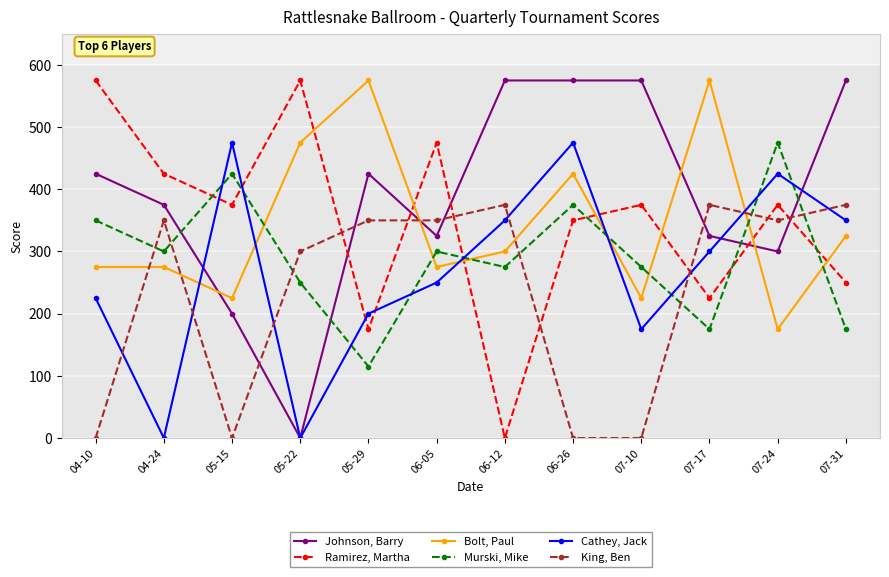

Reading left to right, what are all the values shown in this chart?

Johnson, Barry: 425	375	200	0	425	325	575	575	575	325	300	575
Ramirez, Martha: 575	425	375	575	175	475	0	350	375	225	375	250
Bolt, Paul: 275	275	225	475	575	275	300	425	225	575	175	325
Murski, Mike: 350	300	425	250	115	300	275	375	275	175	475	175
Cathey, Jack: 225	0	475	0	200	250	350	475	175	300	425	350
King, Ben: 0	350	0	300	350	350	375	0	0	375	350	375